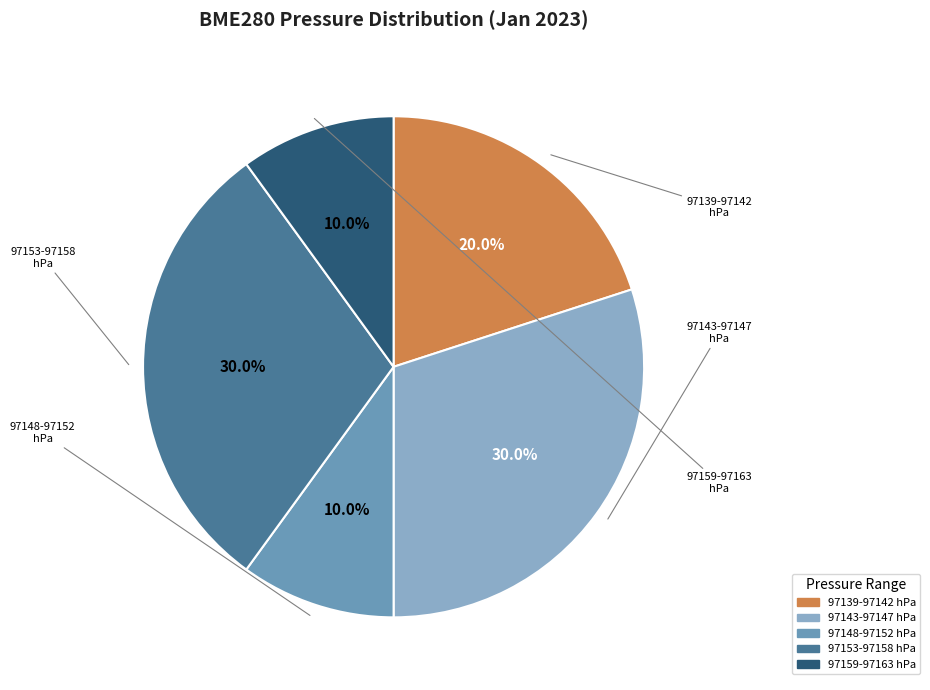

Is there any slice that represents more than half of the pie?

No